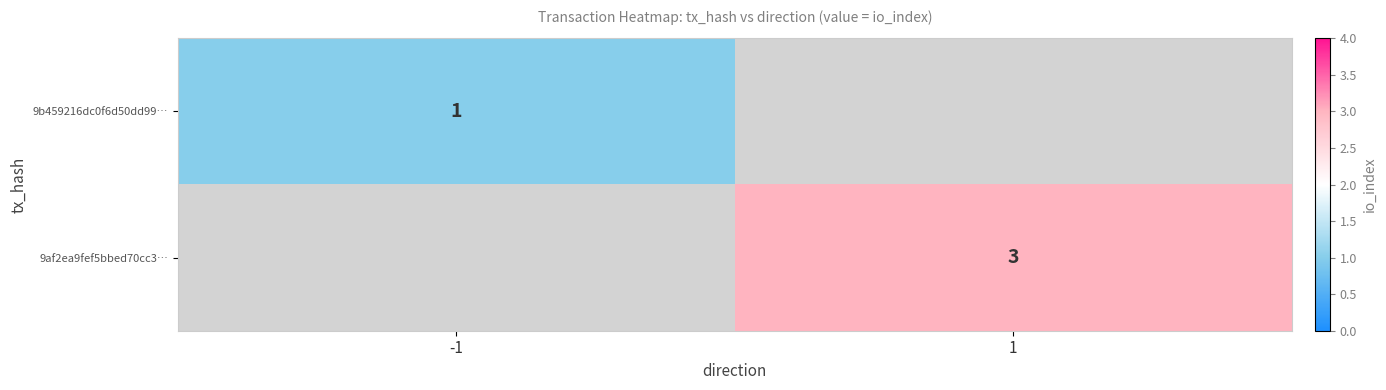

True or false: 9b459216dc0f6d50dd99… has a value of 0 at -1.

False